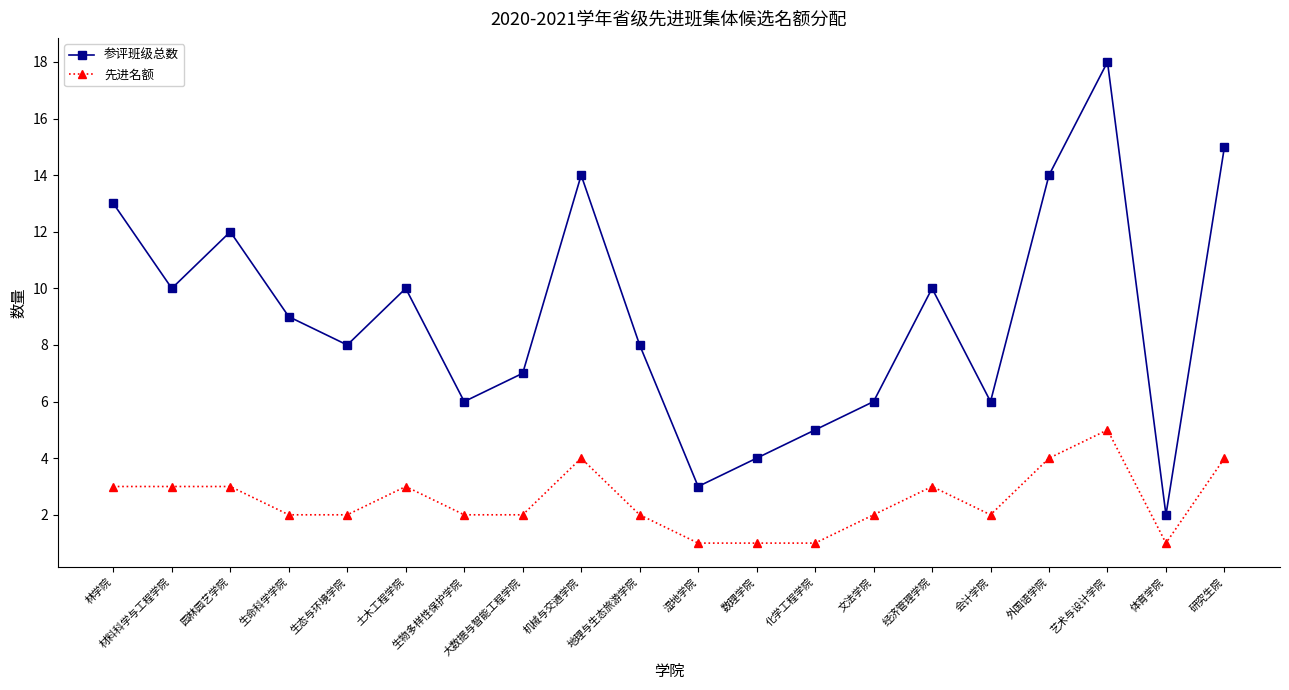

Which category has the highest value in the 参评班级总数 series?

艺术与设计学院